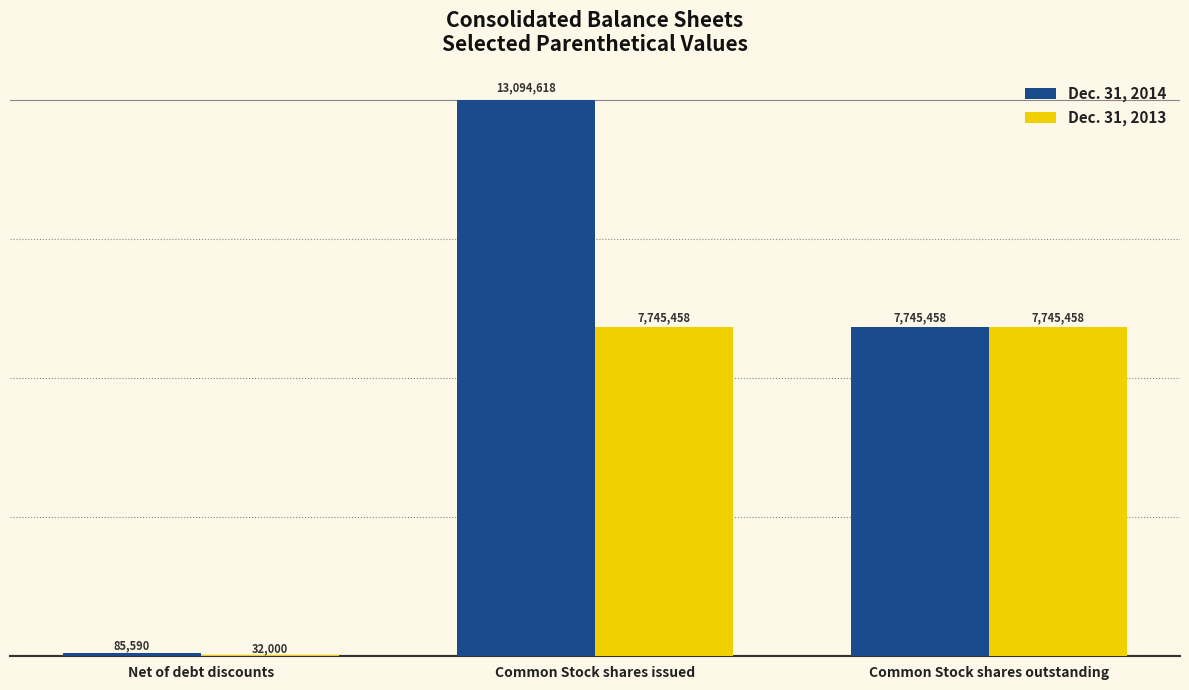

Rank the series by their maximum value, from lowest to highest.

Dec. 31, 2013, Dec. 31, 2014